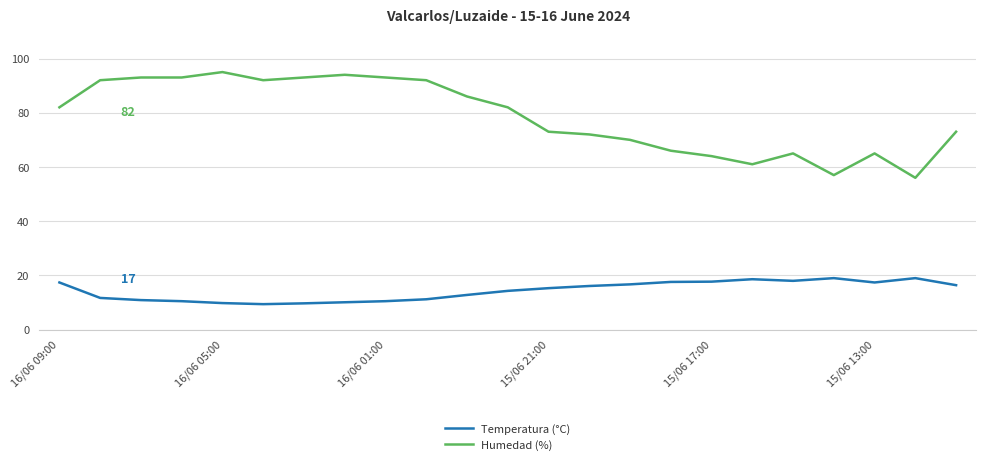

True or false: Humedad (%) and Temperatura (°C) intersect in this chart.

False